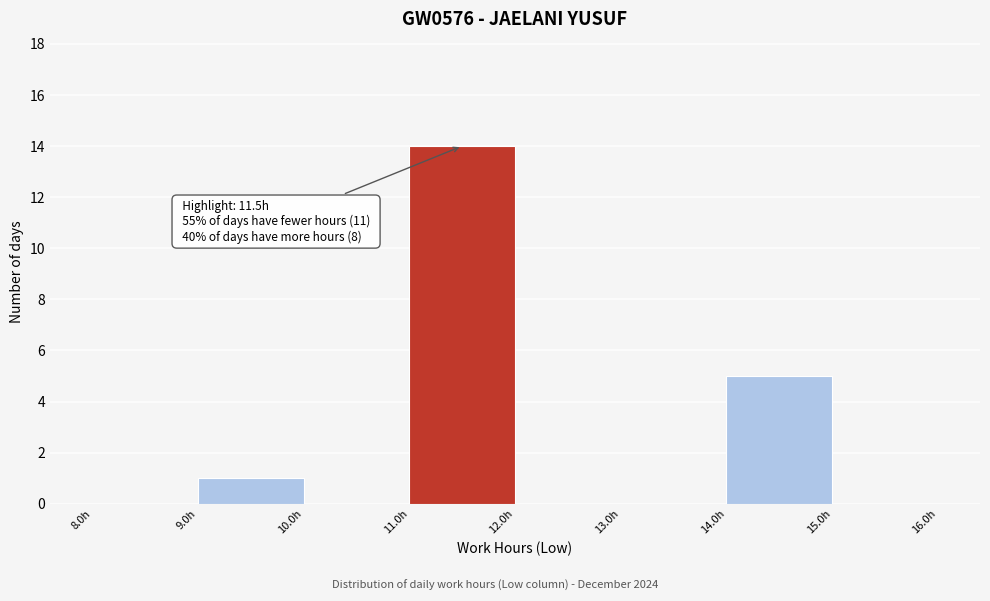

Over which range of the x-axis is the bar tallest?

11 to 12